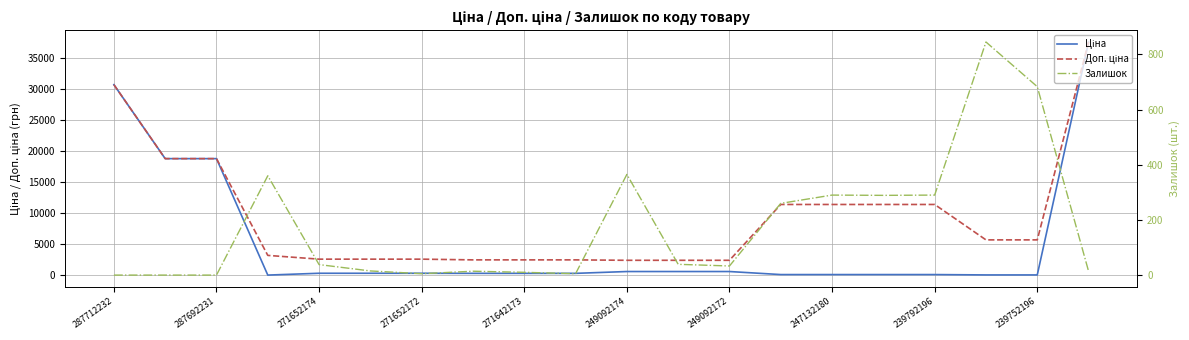

Which category has the highest value in the Залишок series?

17